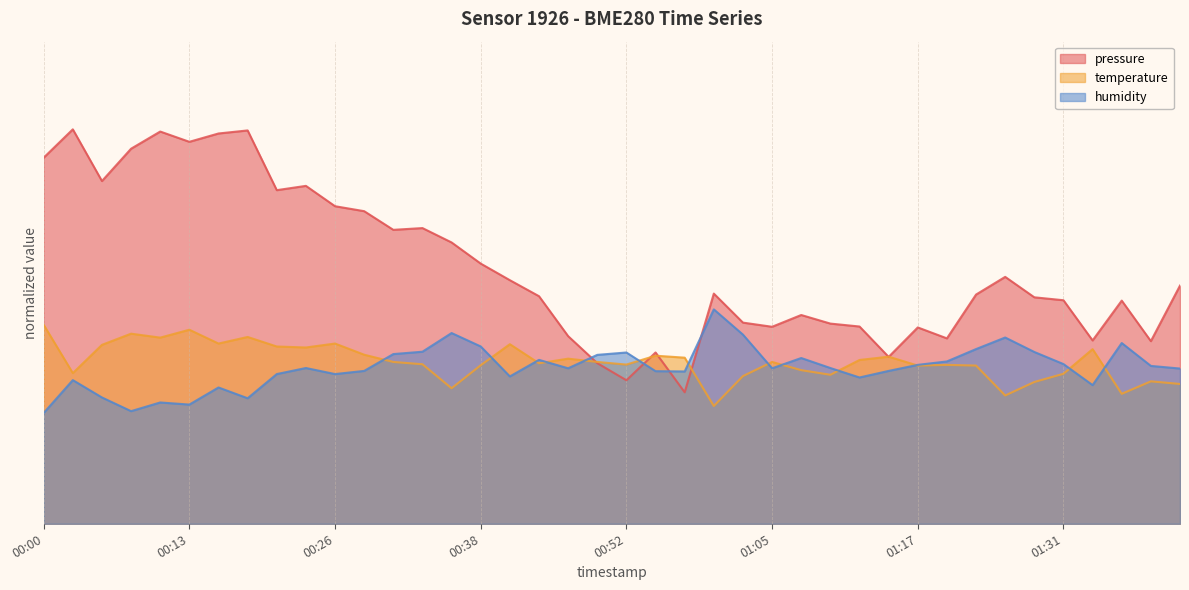

At which category is the sum across all series the highest?

00:15